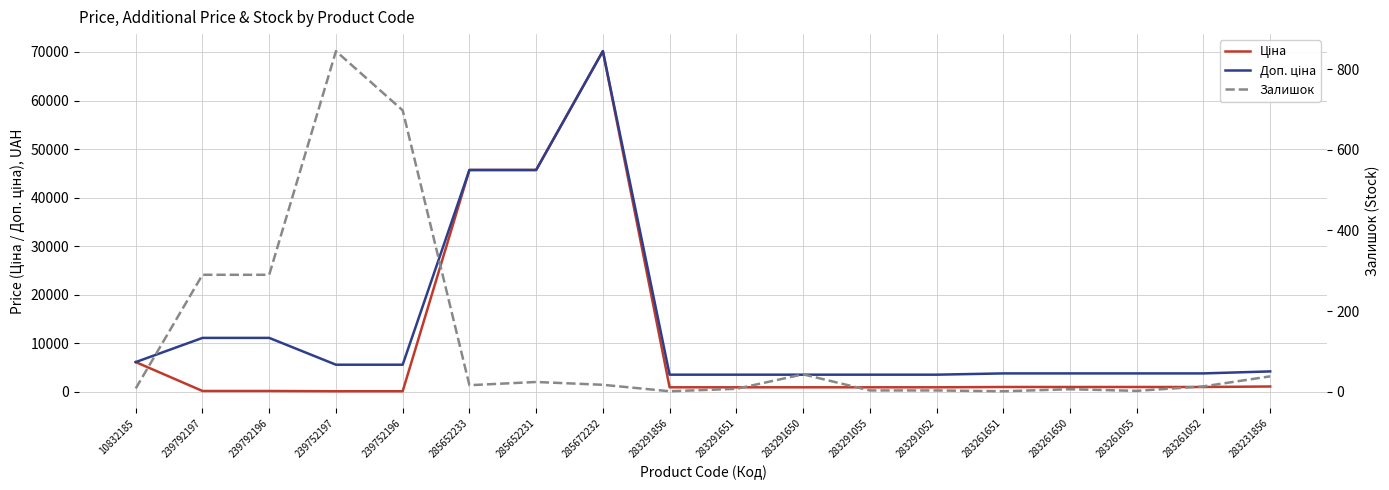

What is the label of the 2nd point from the left?

239792197